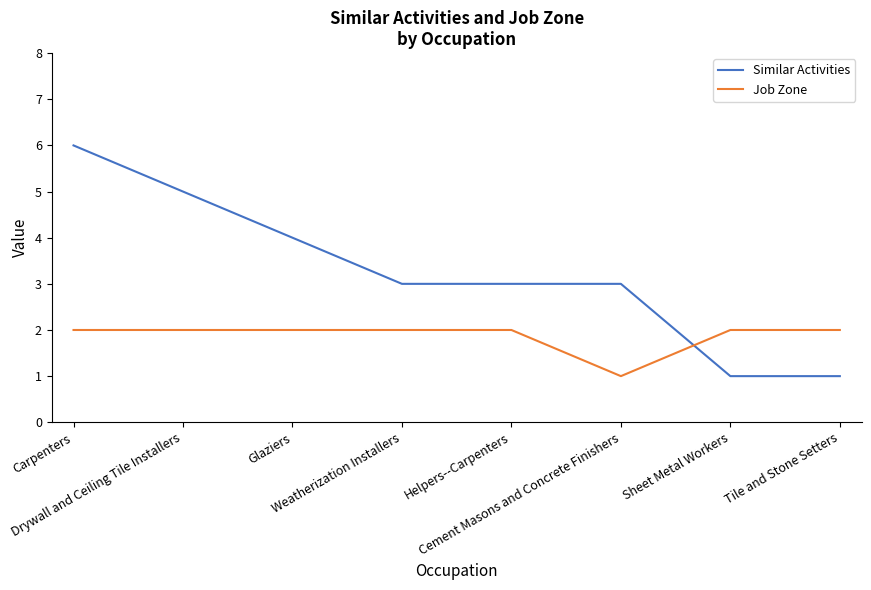

How many intersections are there between Similar Activities and Job Zone?

1